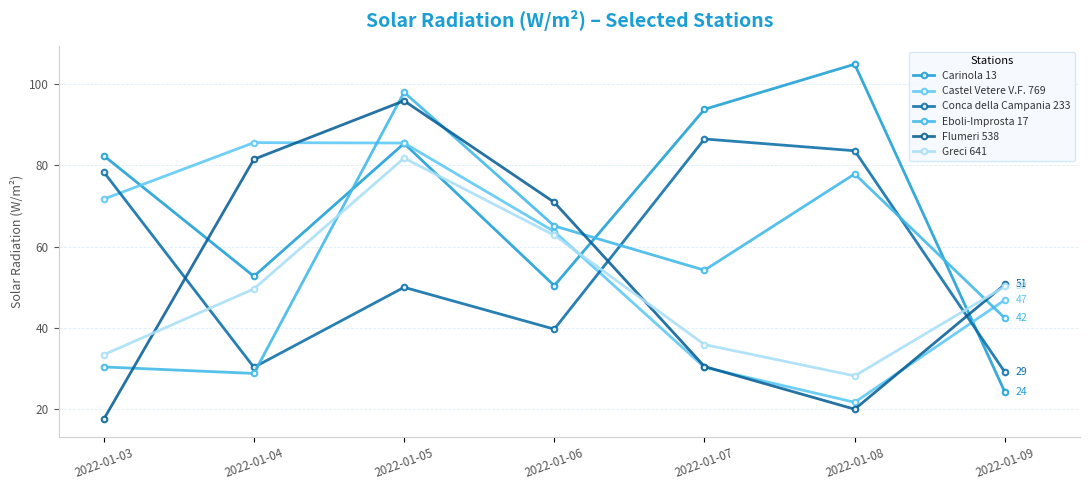

Reading left to right, what are all the values shown in this chart?

Carinola 13: 82.4	52.7	85.4	50.4	93.8	104.9	24.2
Castel Vetere V.F. 769: 71.7	85.6	85.5	63.7	30.3	21.7	46.9
Conca della Campania 233: 78.4	30.3	50.0	39.7	86.5	83.6	29.1
Eboli-Improsta 17: 30.4	28.8	98.0	65.1	54.2	77.9	42.4
Flumeri 538: 17.5	81.5	95.9	70.9	30.5	20.0	50.7
Greci 641: 33.4	49.6	81.8	62.8	35.9	28.2	50.2